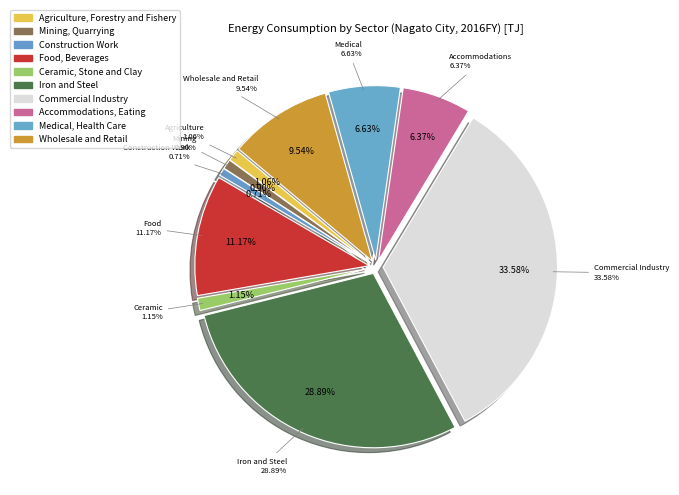

What percentage do Accommodations, Eating and Food, Beverages together represent?

17.5%